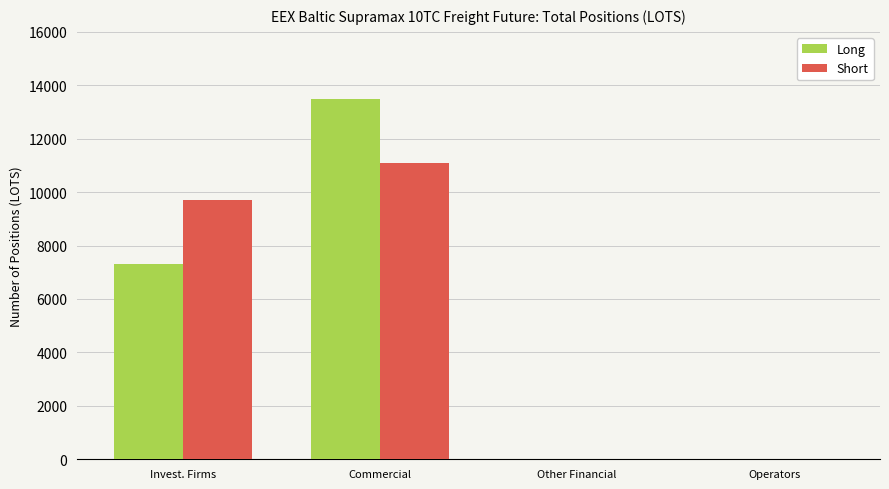

At which category is the sum across all series the highest?

Commercial